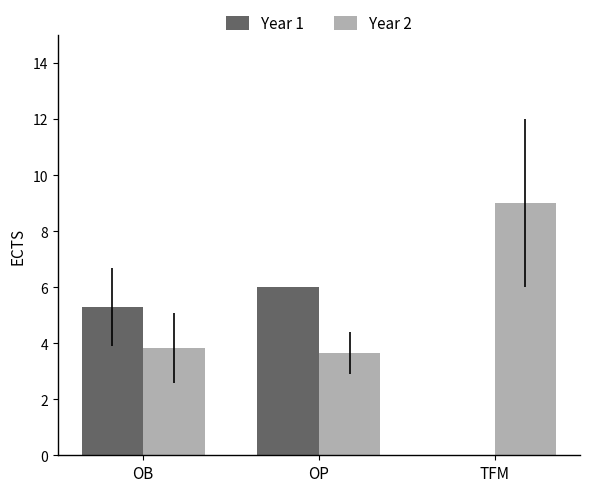

The Year 2 series shows 9.0 at TFM. True or false?

True